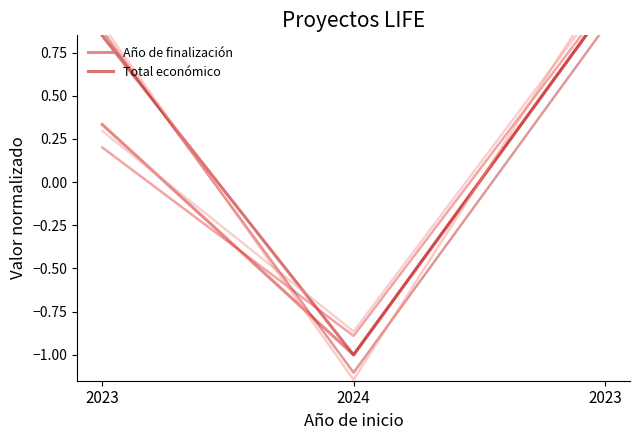

How many values in Total económico are below zero?

1